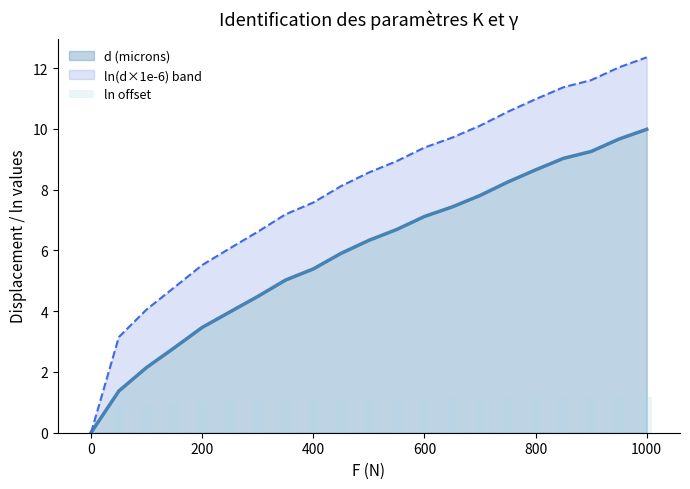

How many values are below 1?

4